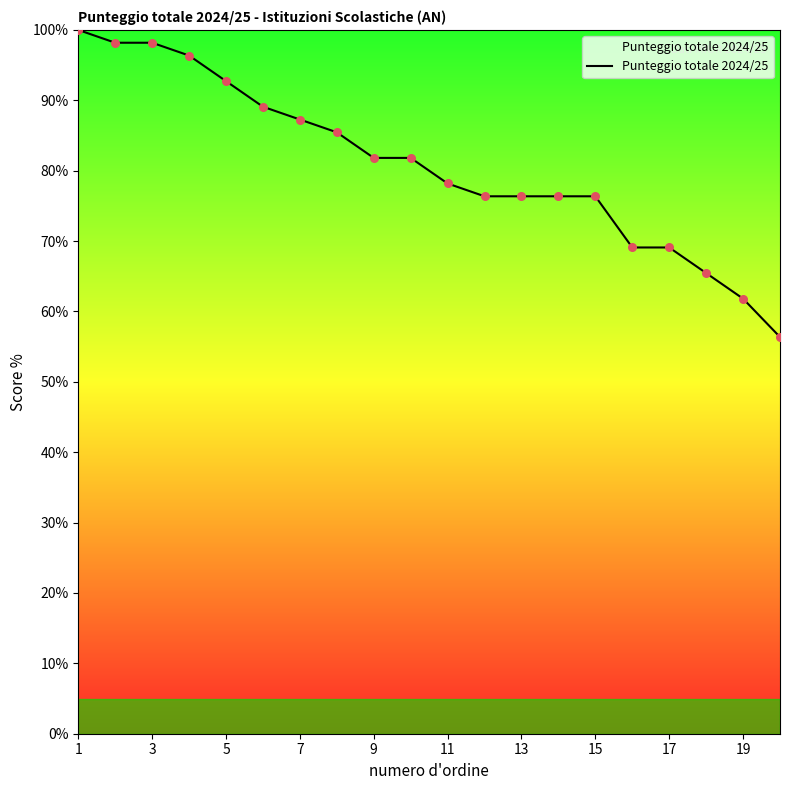

What is the difference between the maximum and minimum values?

43.6